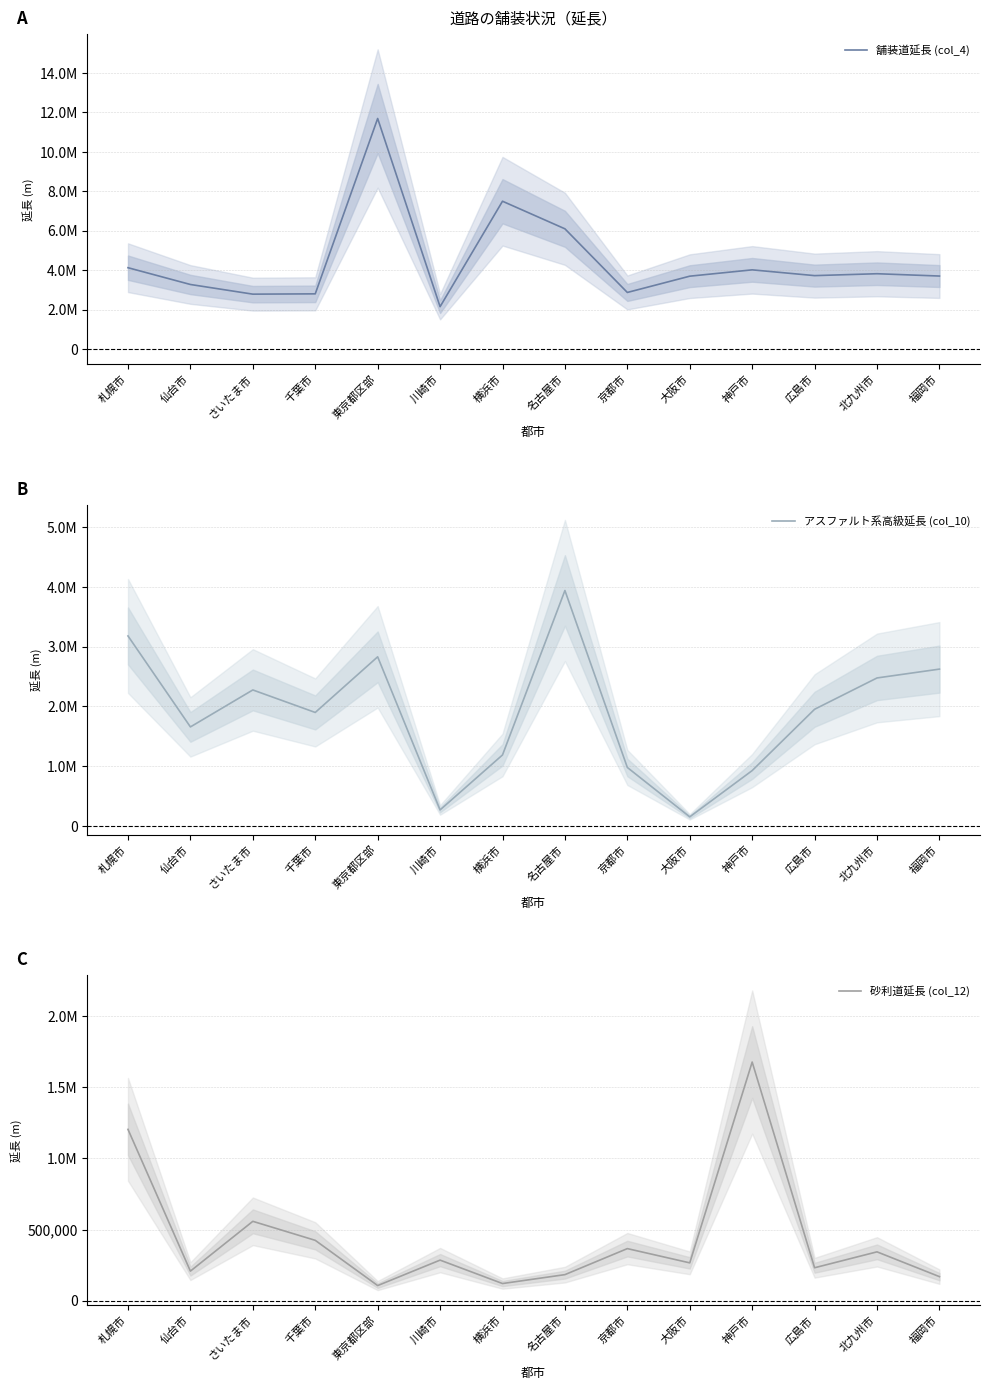

Is the value of 舗装道延長 (col_4) at 東京都区部 greater than the value of アスファルト系高級延長 (col_10) at 北九州市?

Yes